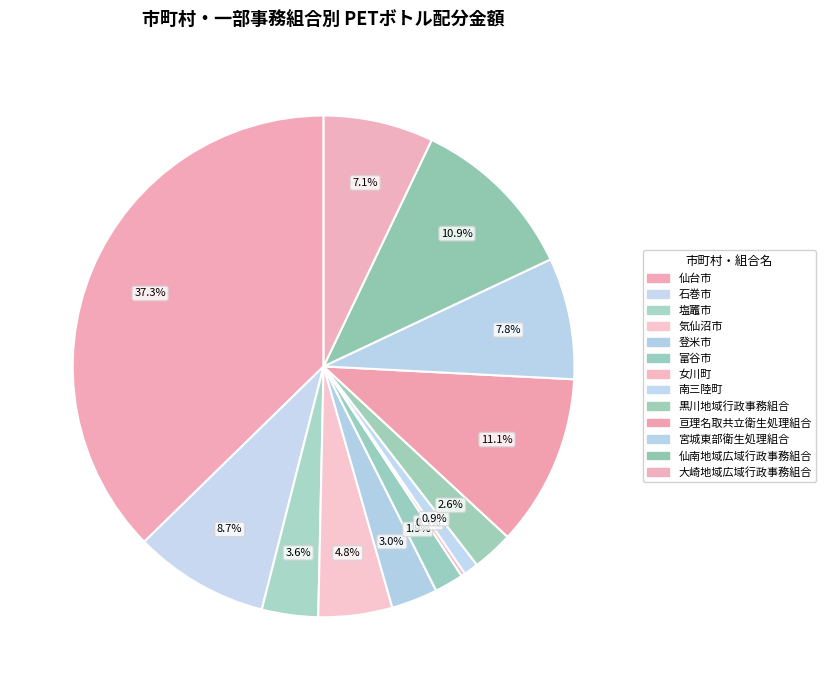

Is there a majority slice in this chart?

No